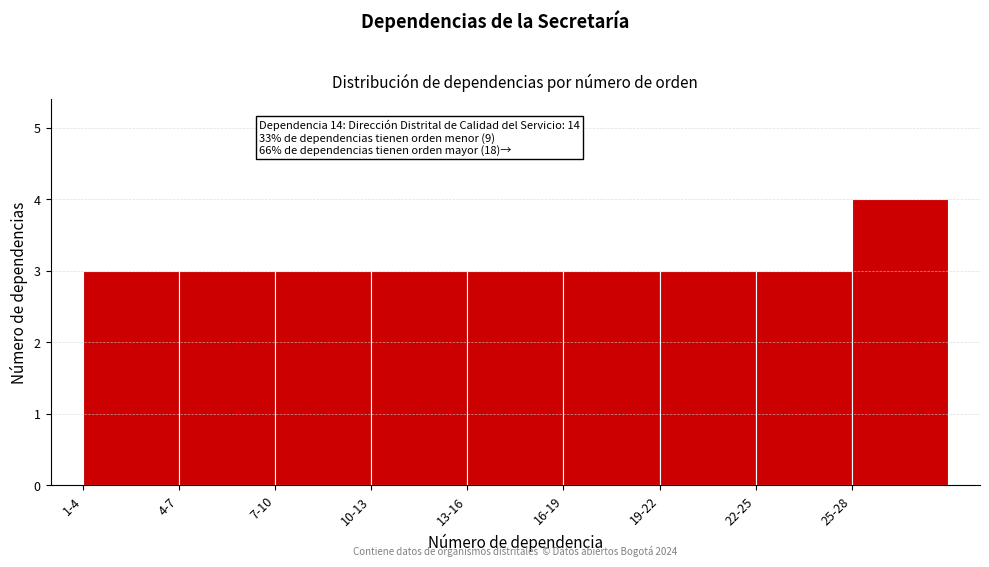

Reading right to left, extract all data points from this chart.

25-28=4	22-25=3	19-22=3	16-19=3	13-16=3	10-13=3	7-10=3	4-7=3	1-4=3